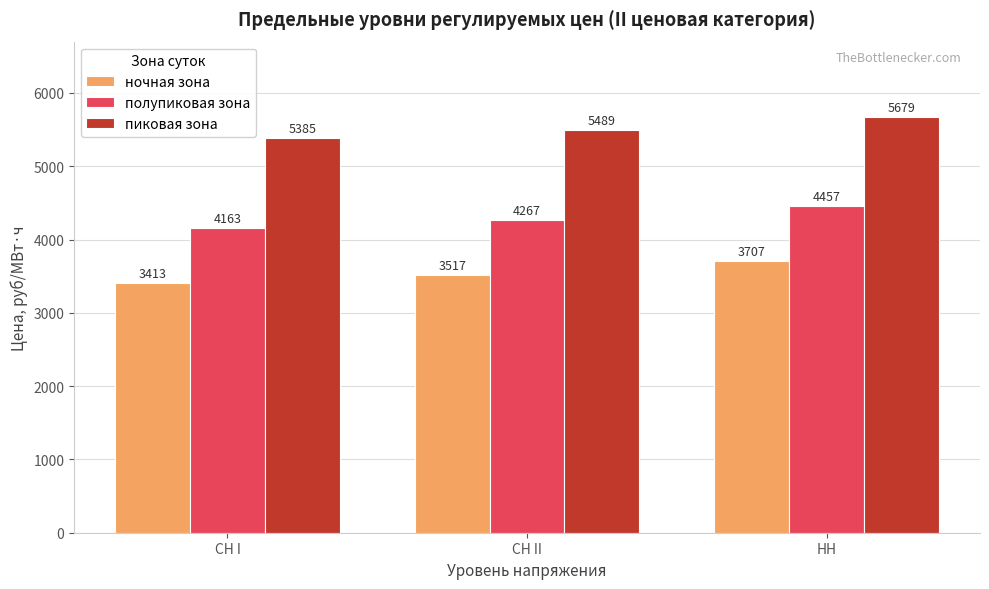

Read the пиковая зона value at НН.

5678.8